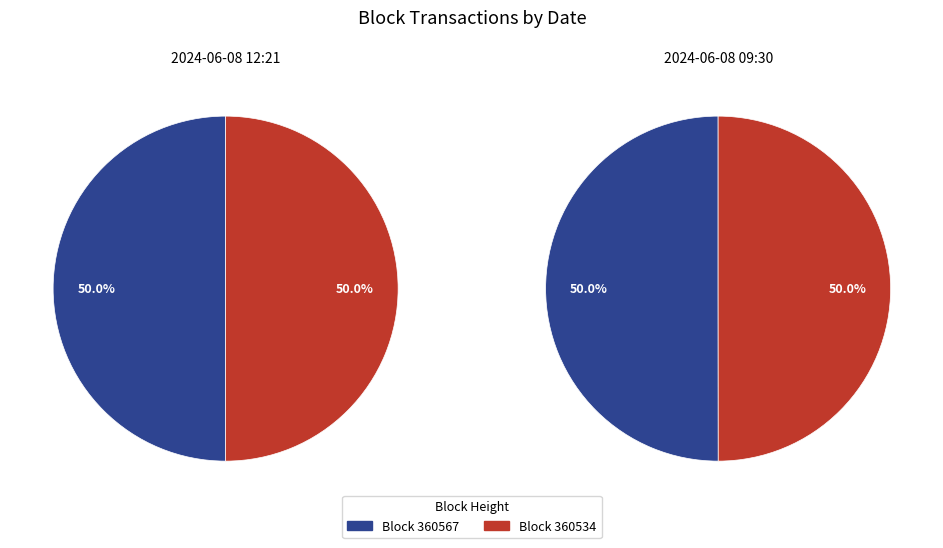

What is the smallest slice in the pie chart?

360567